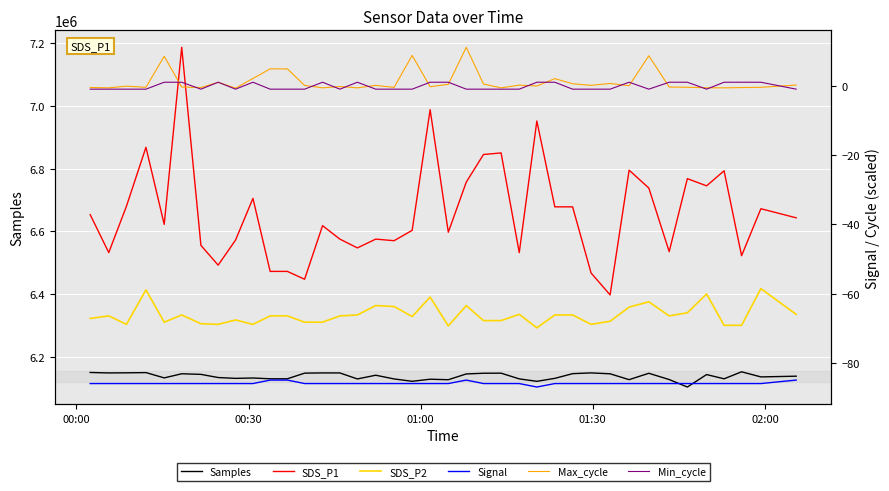

How many values in the Samples series exceed 6137660?

19